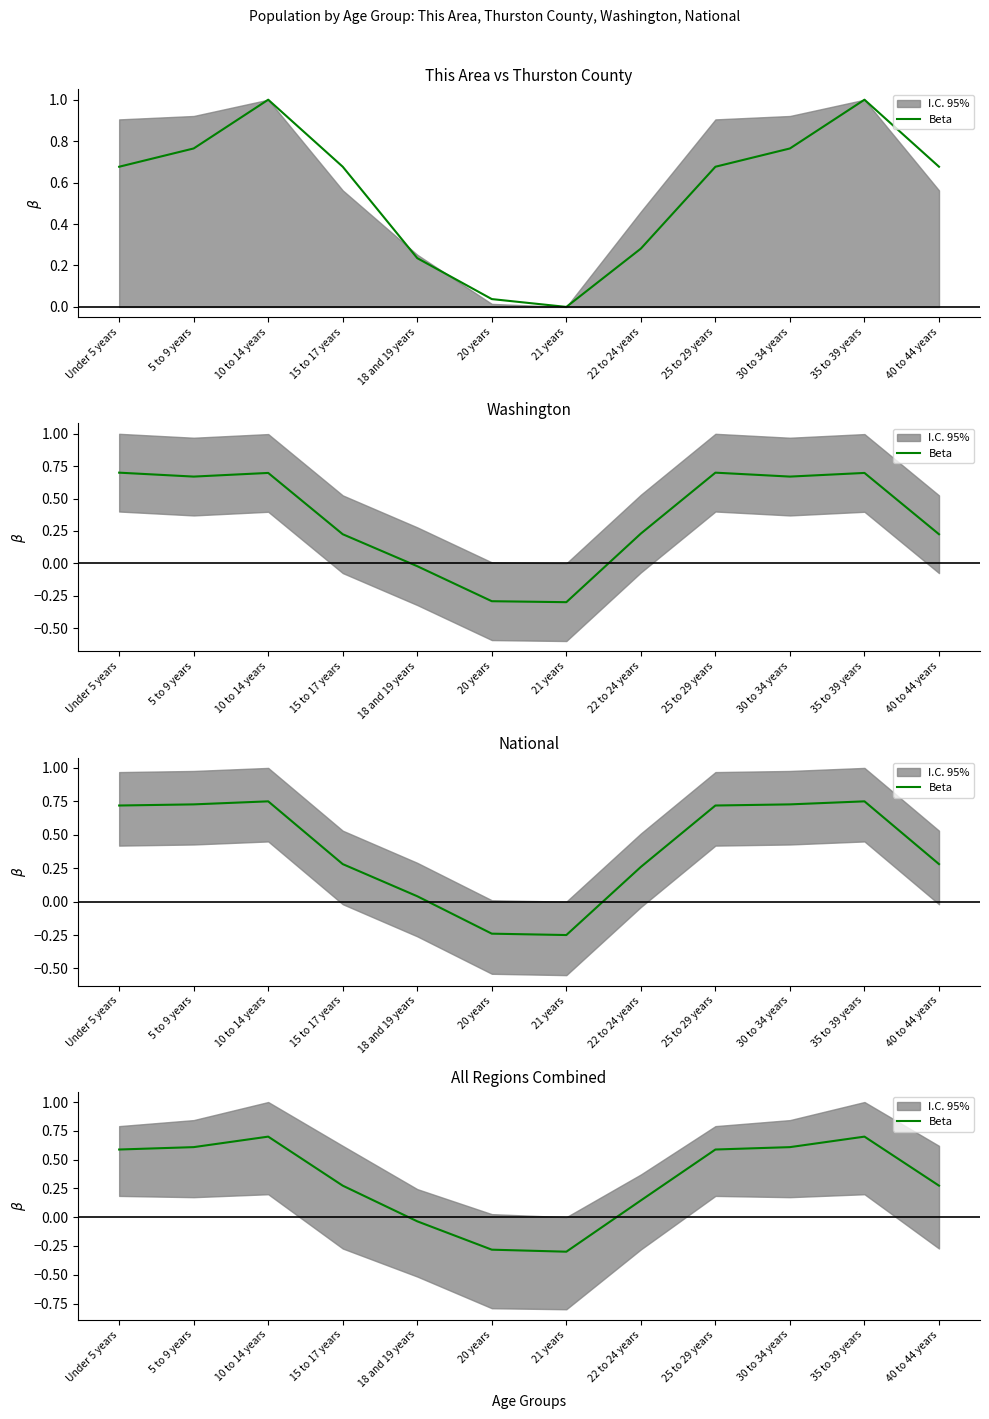

Reading left to right, list all the values displayed in this chart.

0.6	0.6	0.7	0.3	-0.0	-0.3	-0.3	0.1	0.6	0.6	0.7	0.3